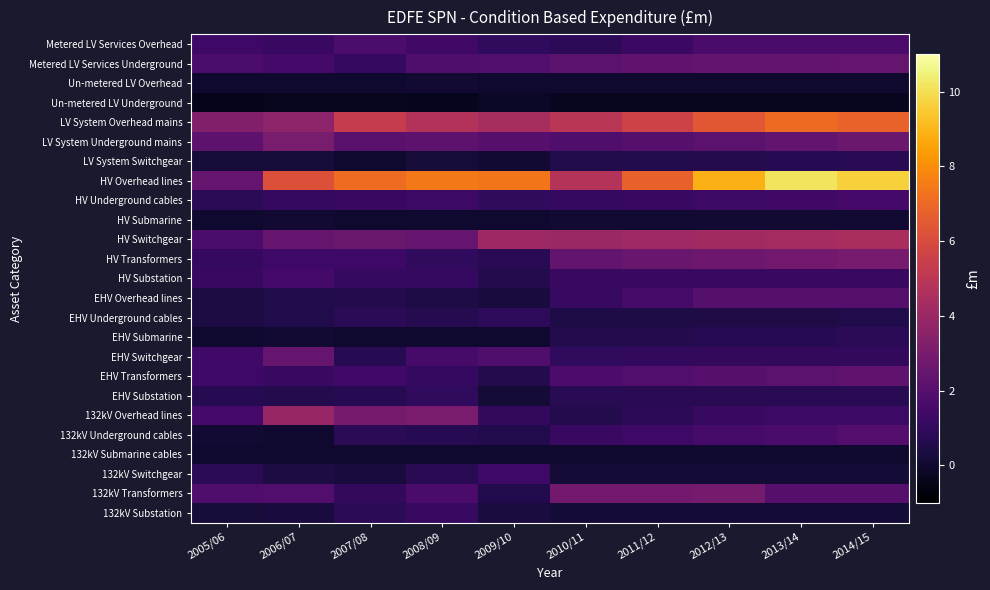

What is the greatest value displayed?

10.1